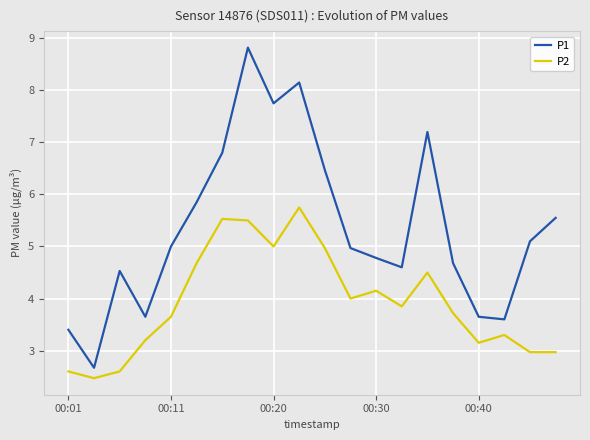

True or false: P2 and P1 intersect in this chart.

False